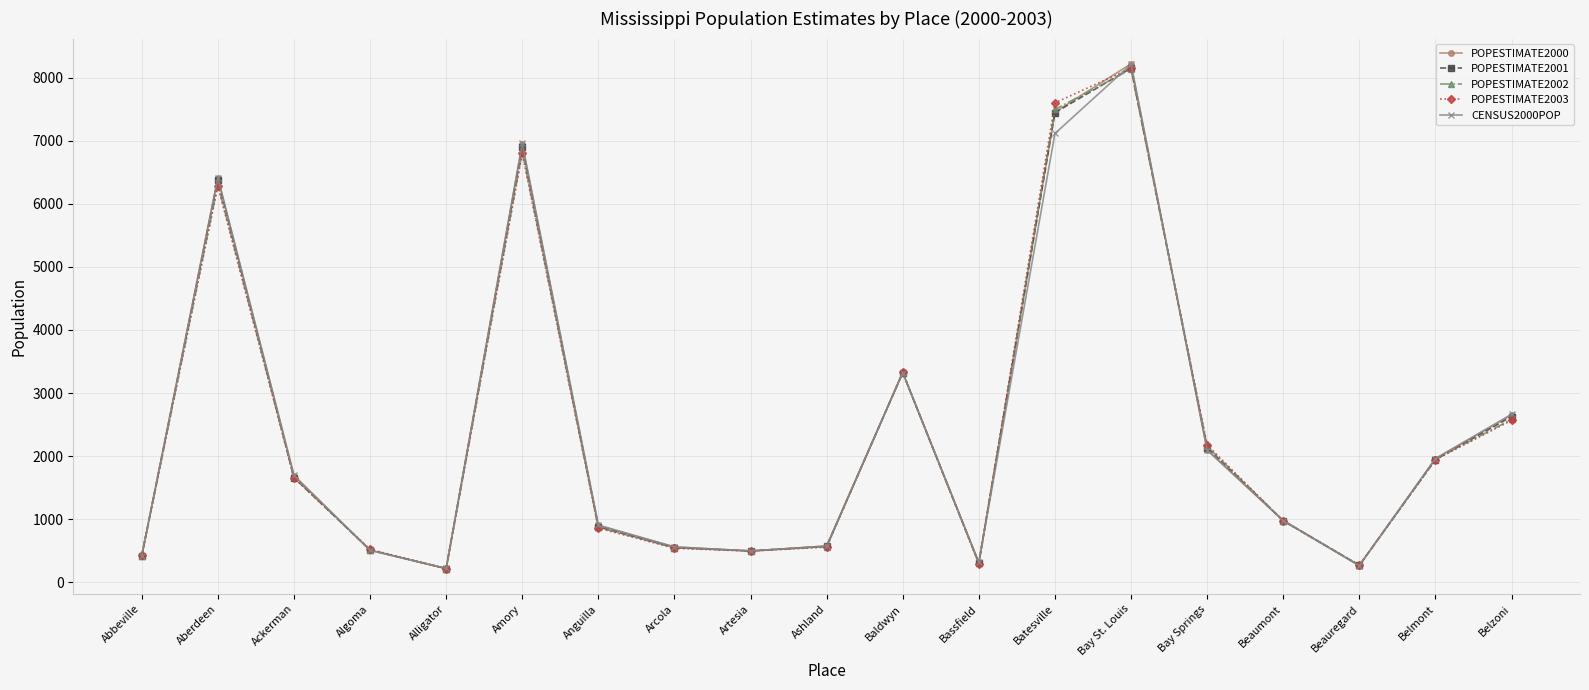

What is the label of the 13th point from the left?

Batesville